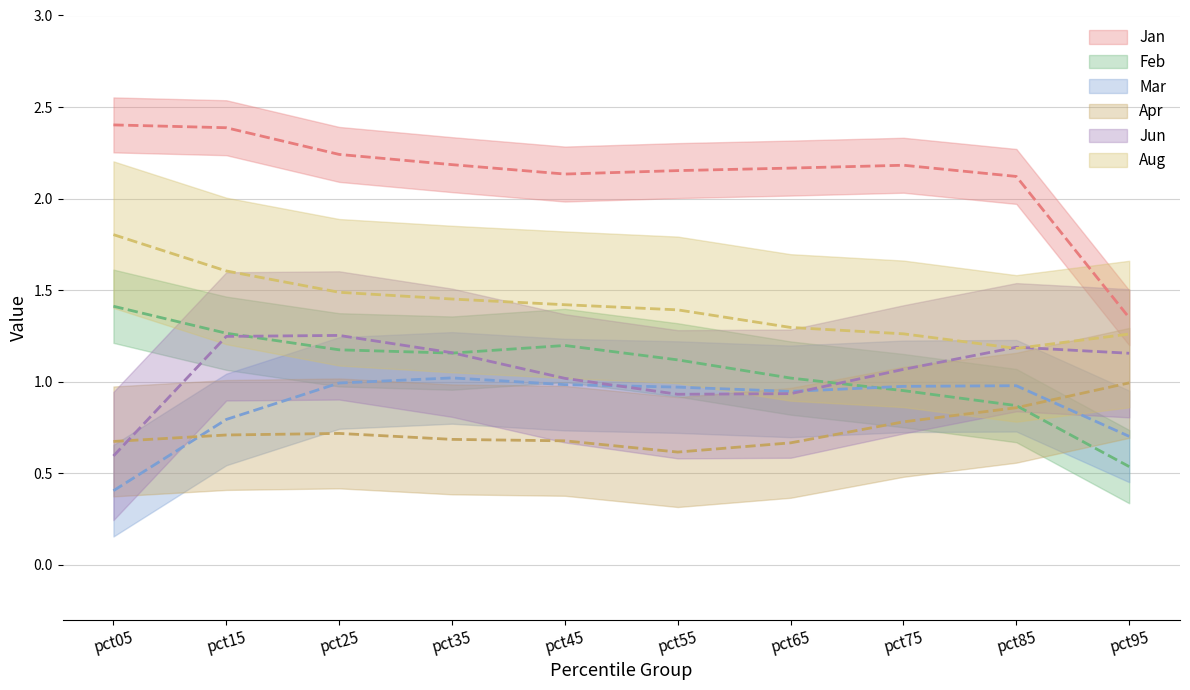

What is the total value across all series at pct75?

7.2